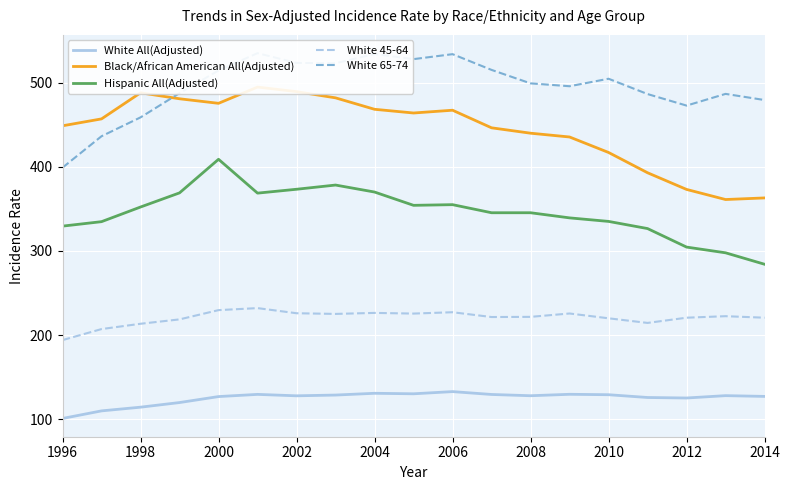

How many lines are shown in the chart?

5